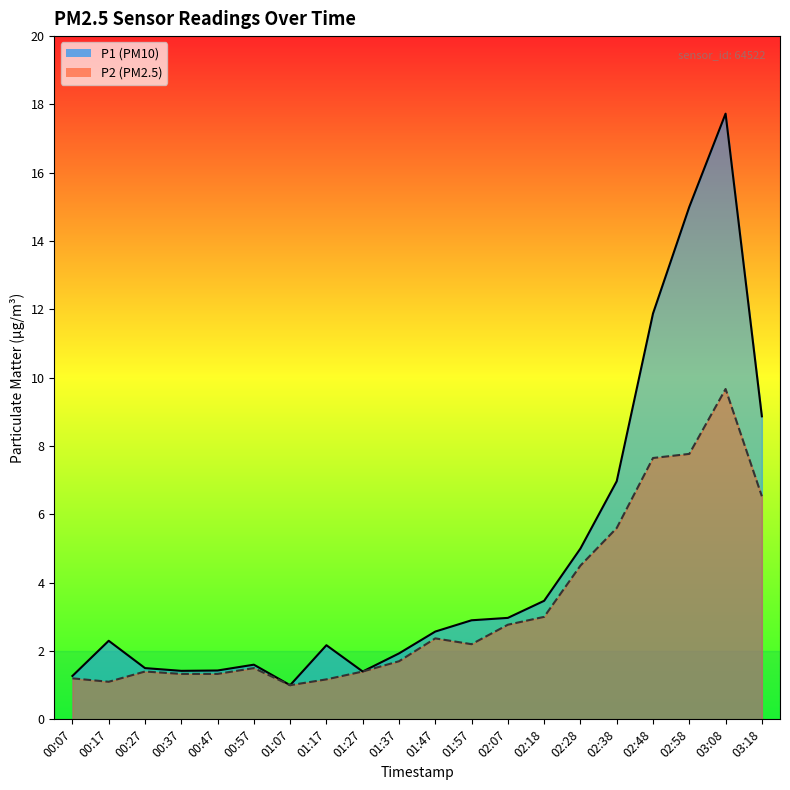

Reading right to left, transcribe all the data shown in this chart.

P1: 8.9	17.7	15.0	11.9	7.0	5.0	3.5	3.0	2.9	2.6	1.9	1.4	2.2	1.0	1.6	1.4	1.4	1.5	2.3	1.3
P2: 6.5	9.7	7.8	7.7	5.6	4.5	3.0	2.8	2.2	2.4	1.7	1.4	1.2	1.0	1.5	1.3	1.3	1.4	1.1	1.2